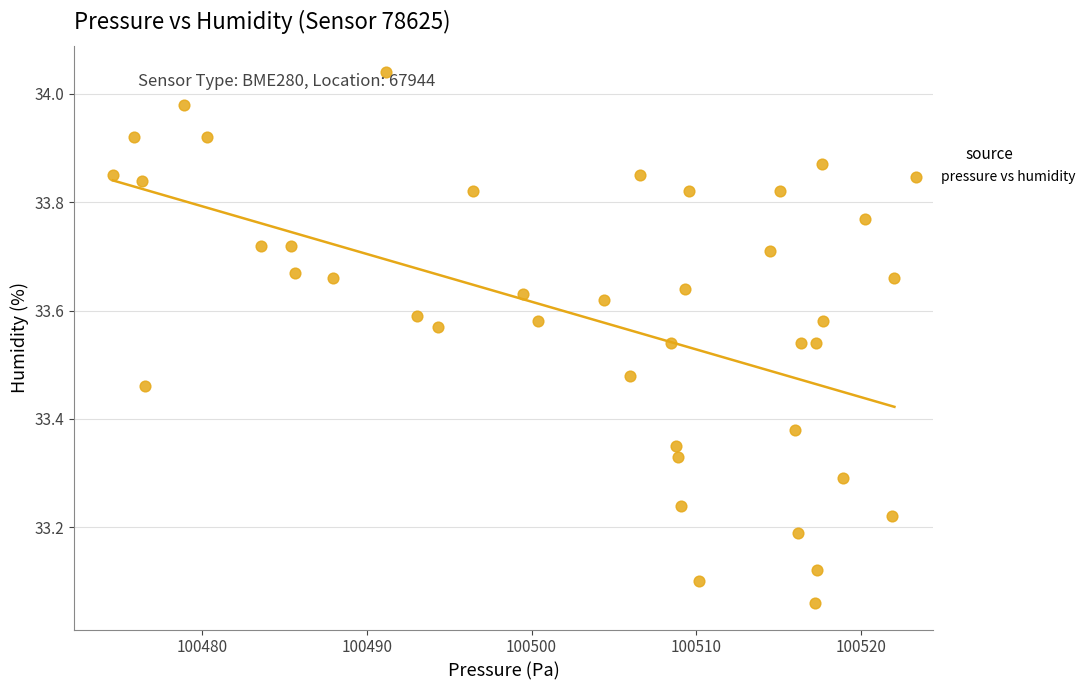

What is the range of Y values (max minus min)?

1.0